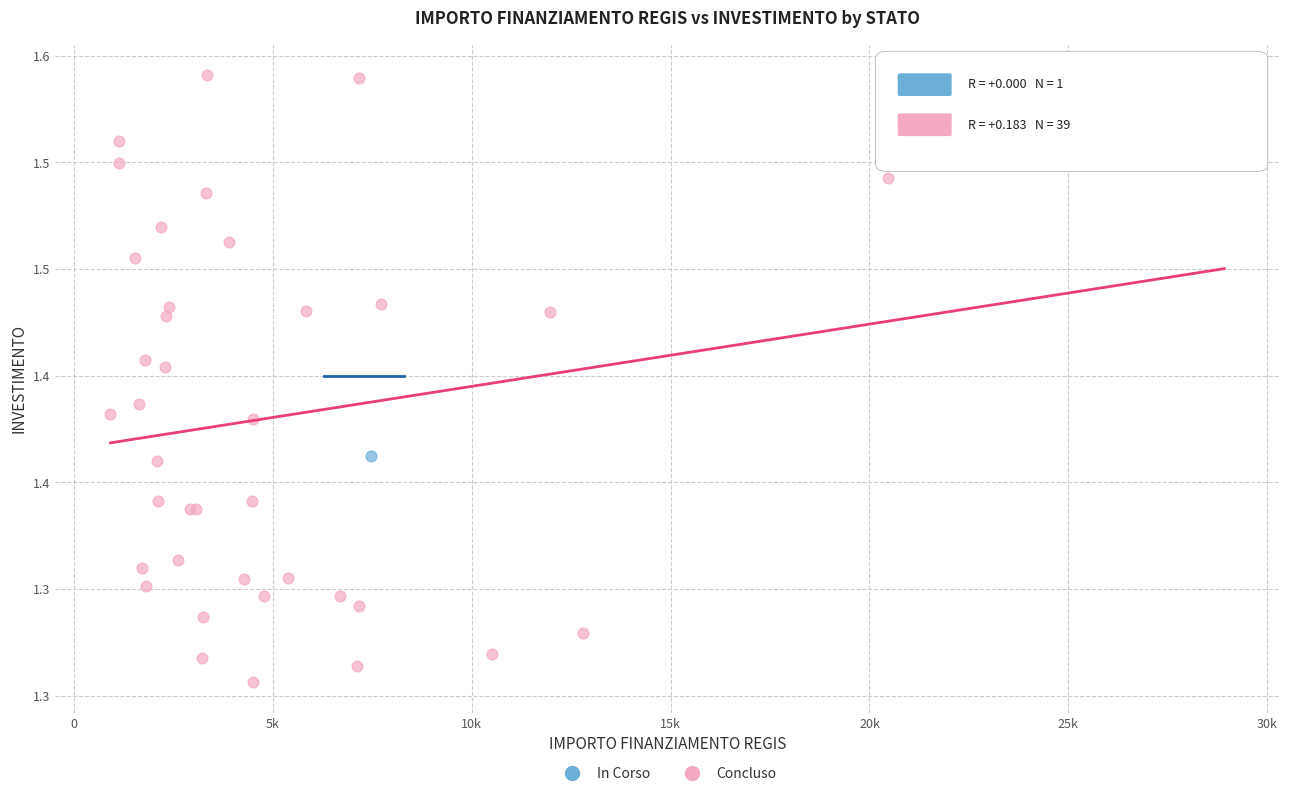

What are all the series names shown in the legend?

In Corso, Concluso